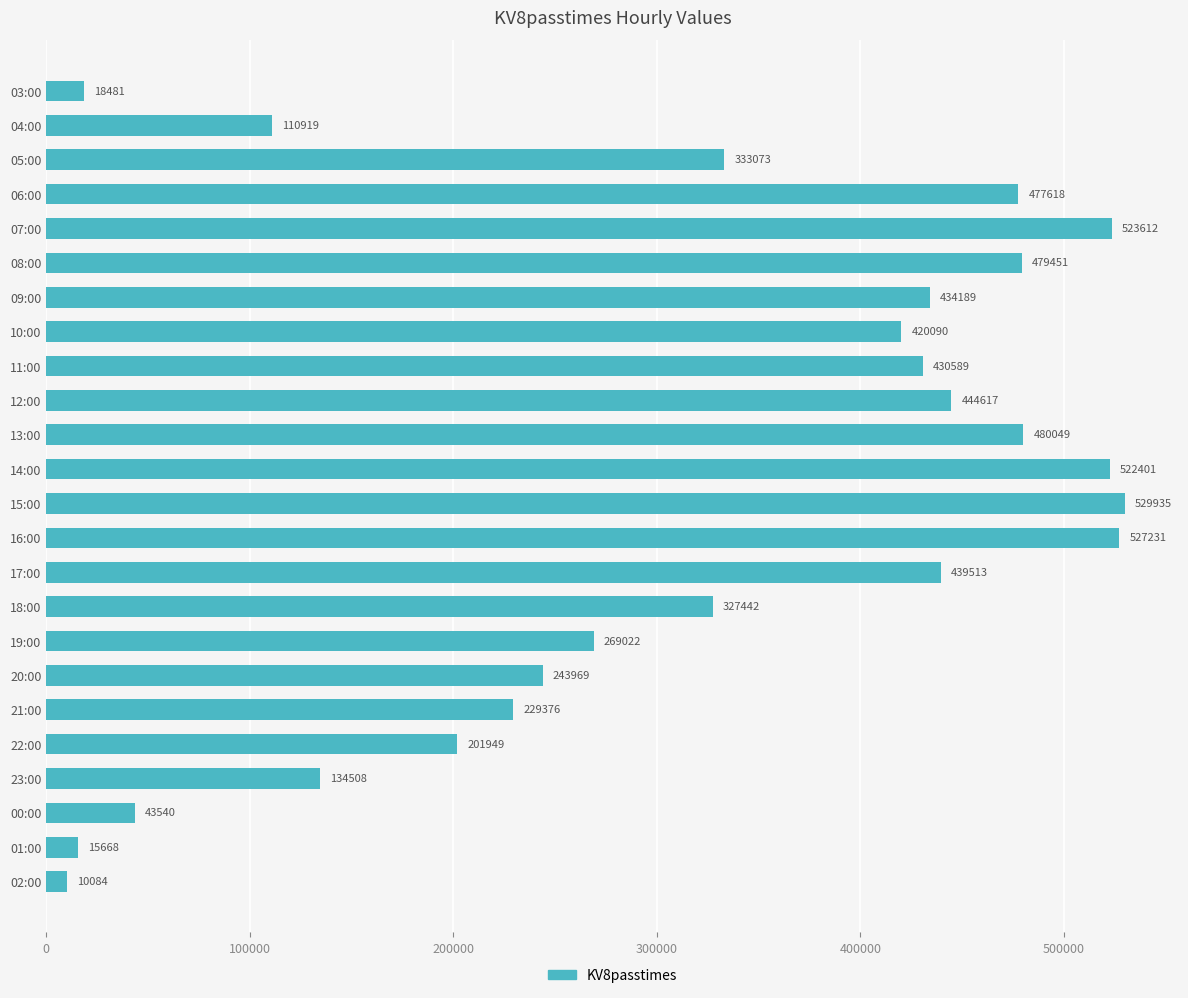

Are the bars horizontal?

Yes